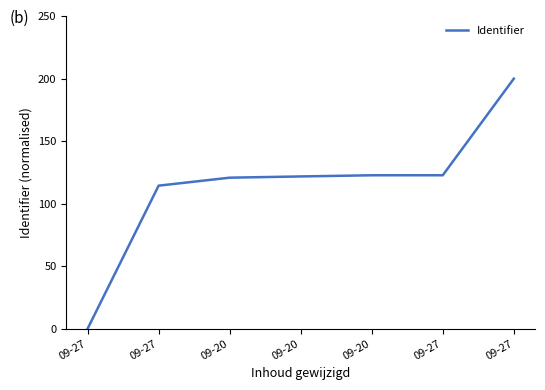

The value at 09-20 is 169.3. True or false?

False